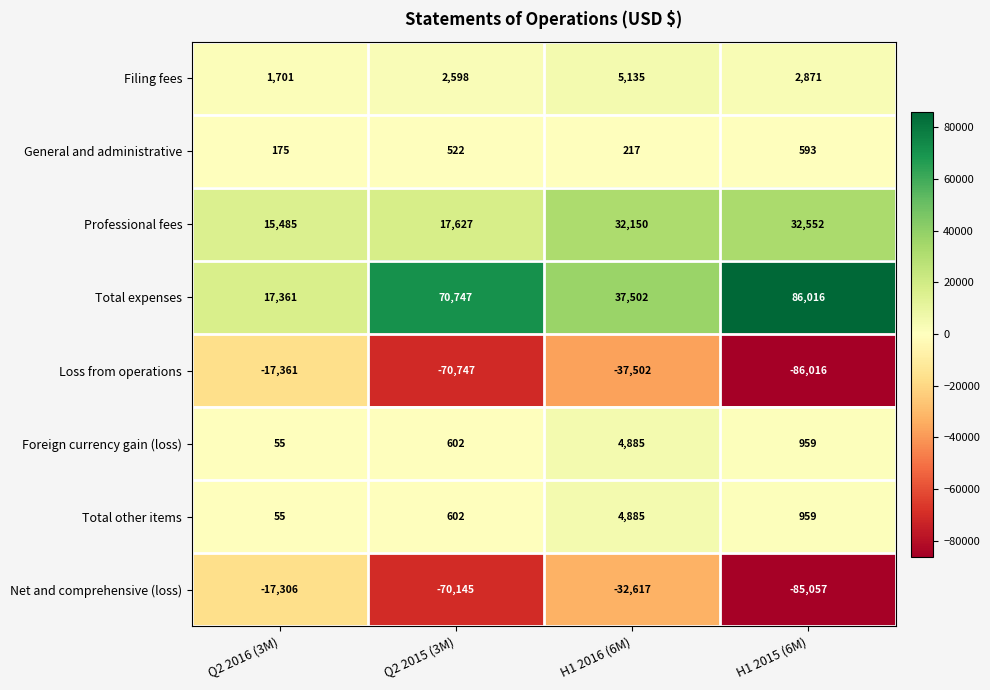

At which category does the chart reach its peak across all series?

H1 2015 (6M)